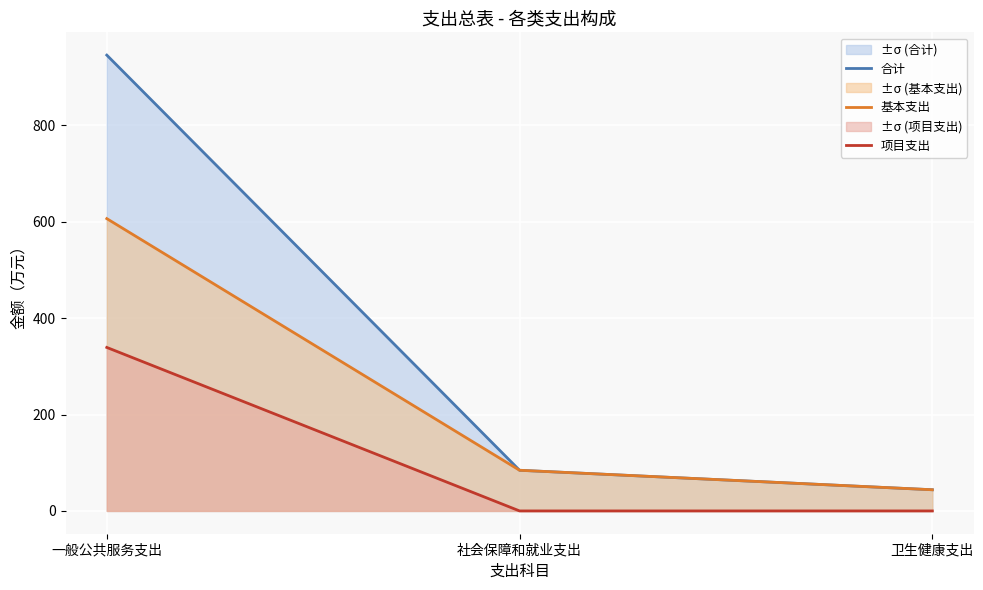

True or false: 合计 has a value of 84.3 at 社会保障和就业支出.

True